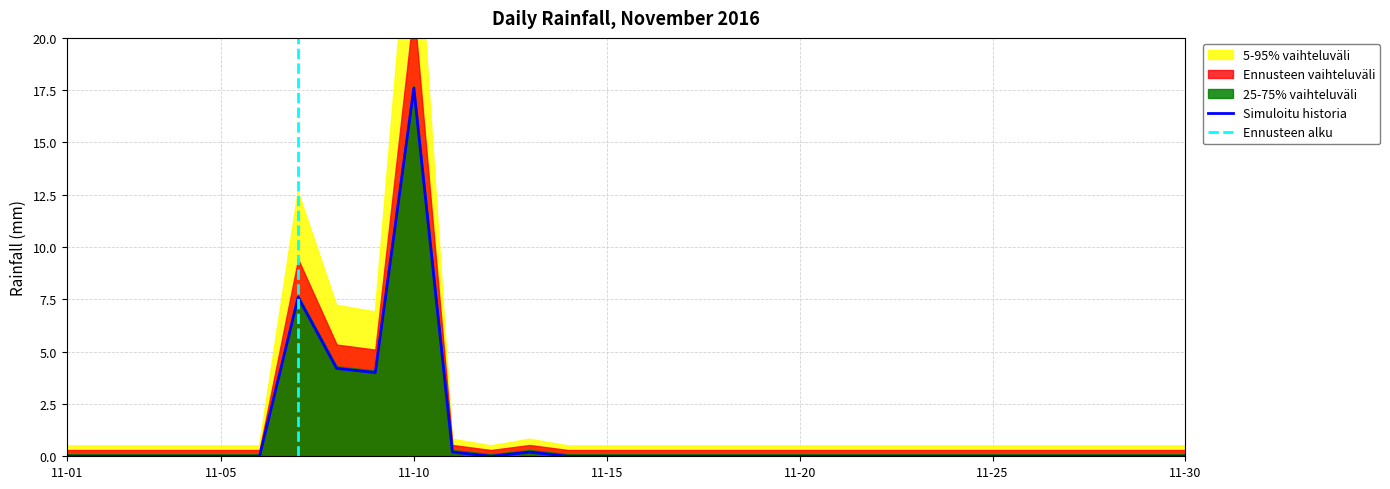

The value at 2016-11-16 is -9.9. True or false?

False